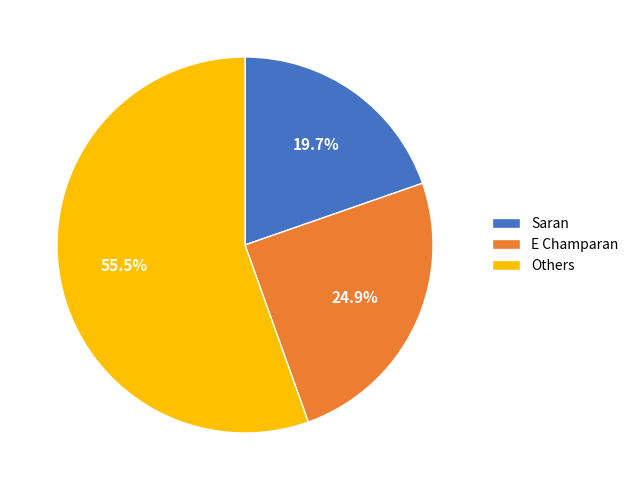

Does any single category account for the majority?

Yes